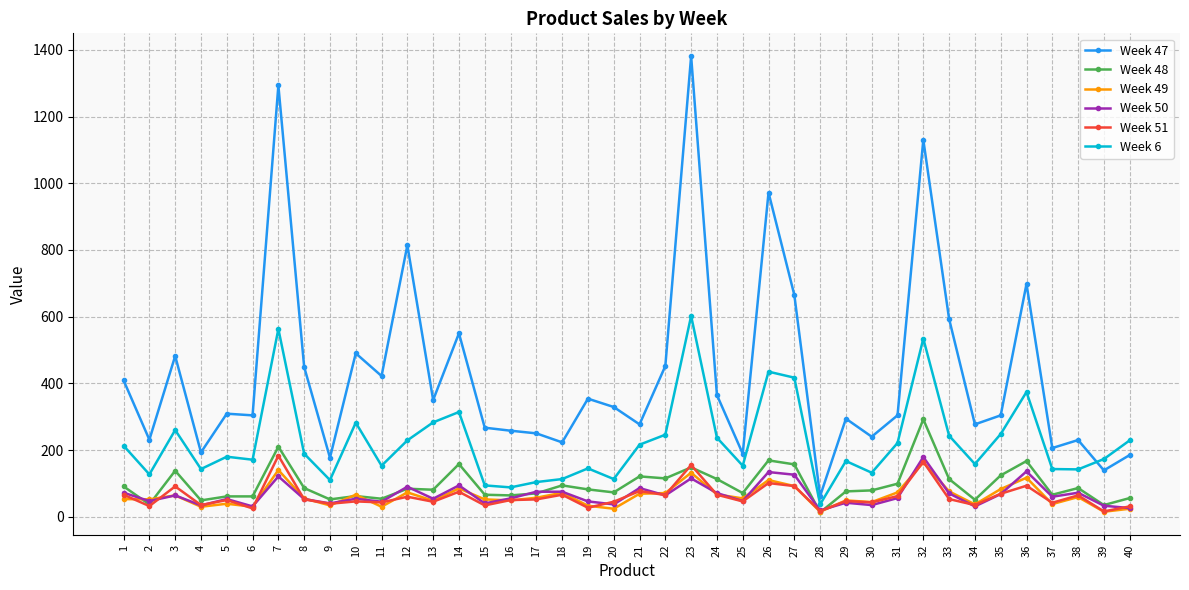

True or false: Week 6 and Week 50 intersect in this chart.

False